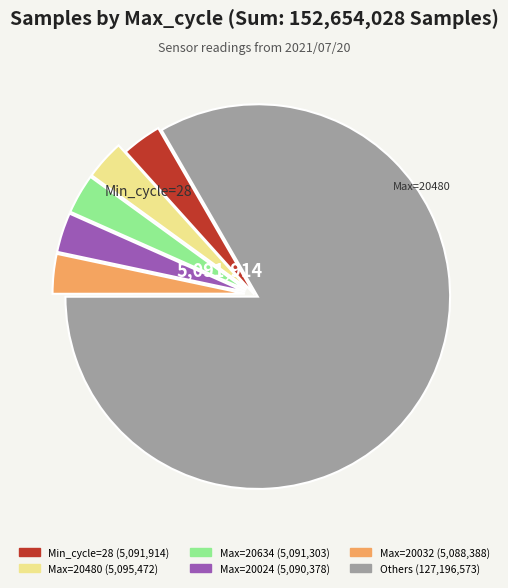

Is there a majority slice in this chart?

Yes